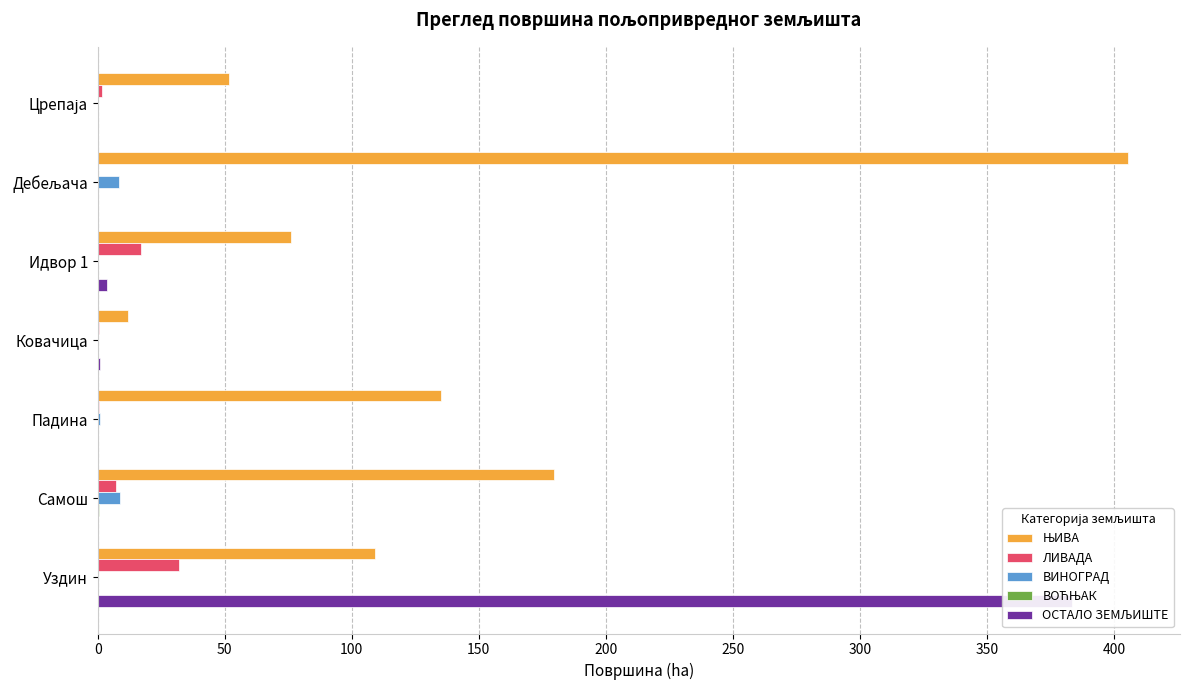

True or false: ЛИВАДА has a value of 0.3 at Падина.

False